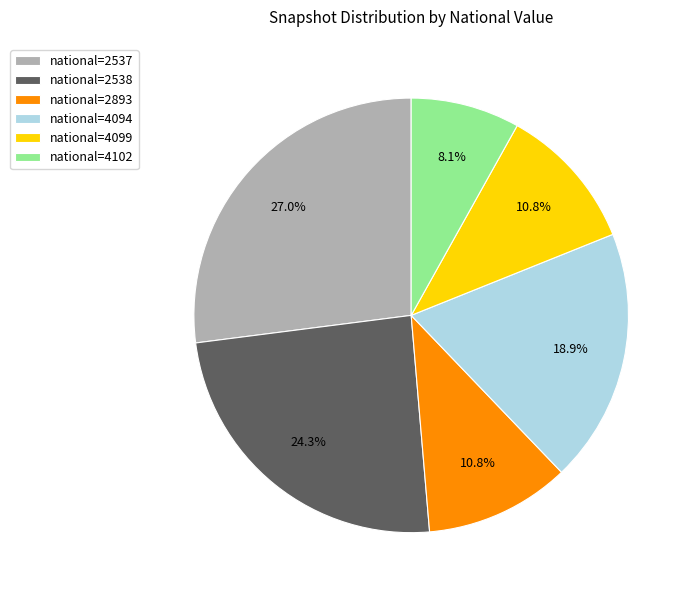

Is there any slice that represents more than half of the pie?

No